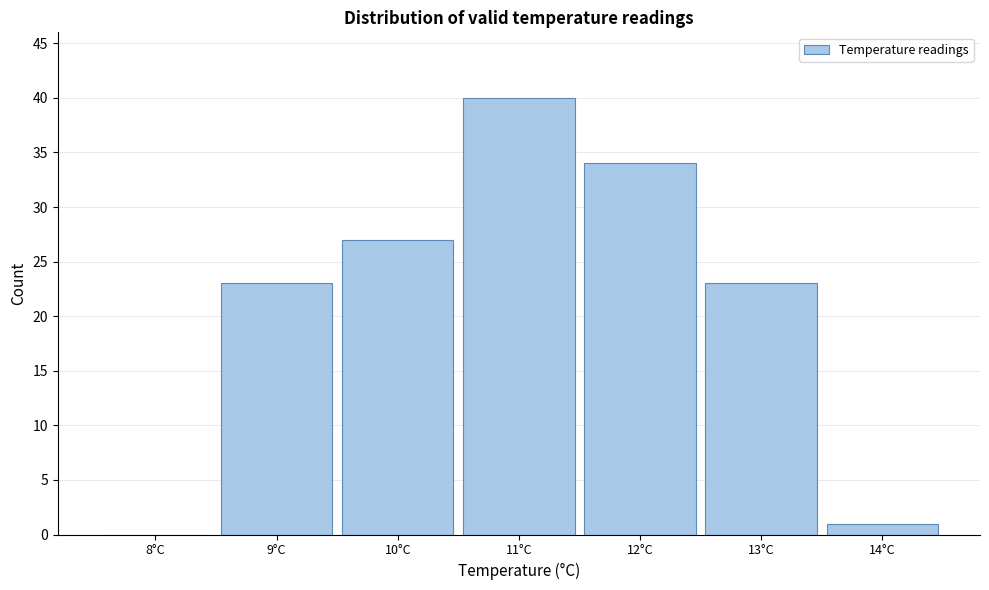

Which range on the x-axis has the tallest bar?

10.5 to 11.5